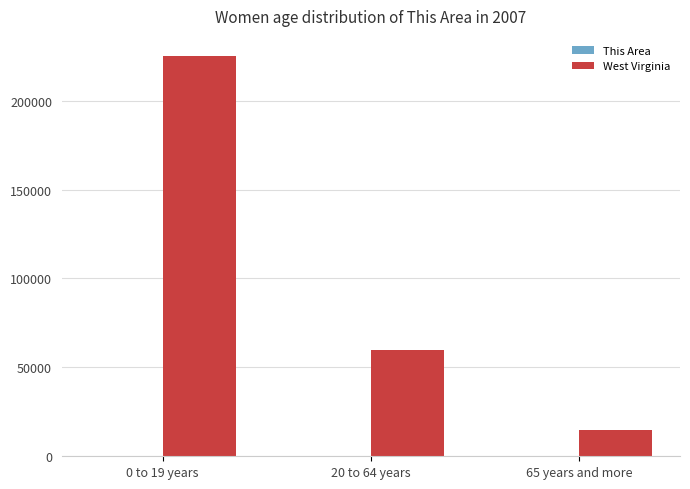

What is the maximum value shown in the chart?

225132